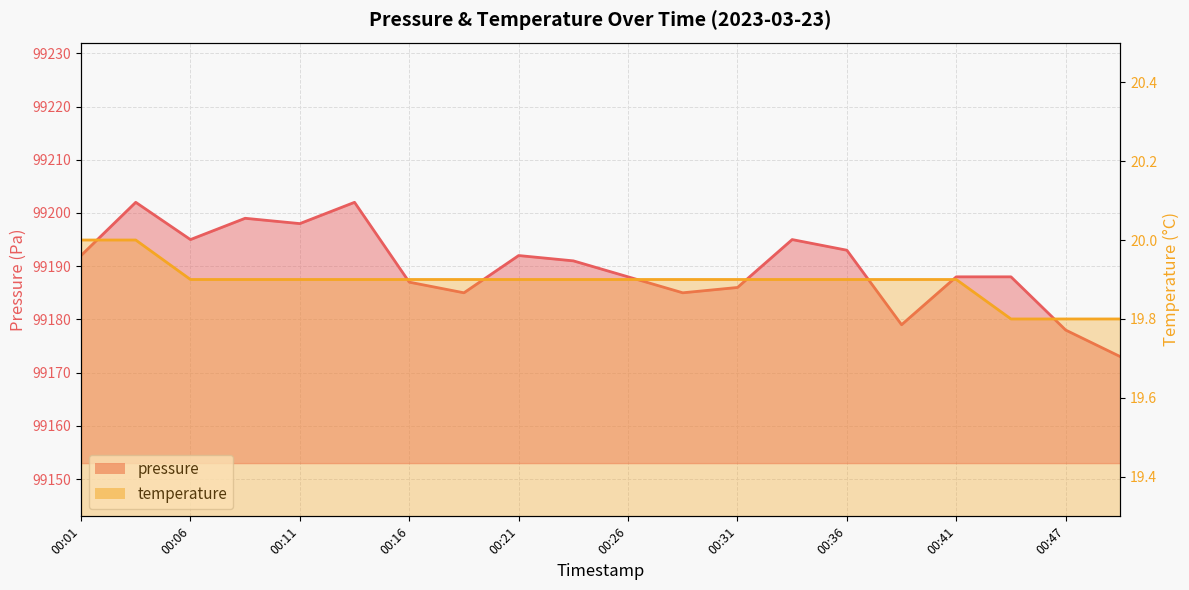

How many lines are shown in the chart?

2